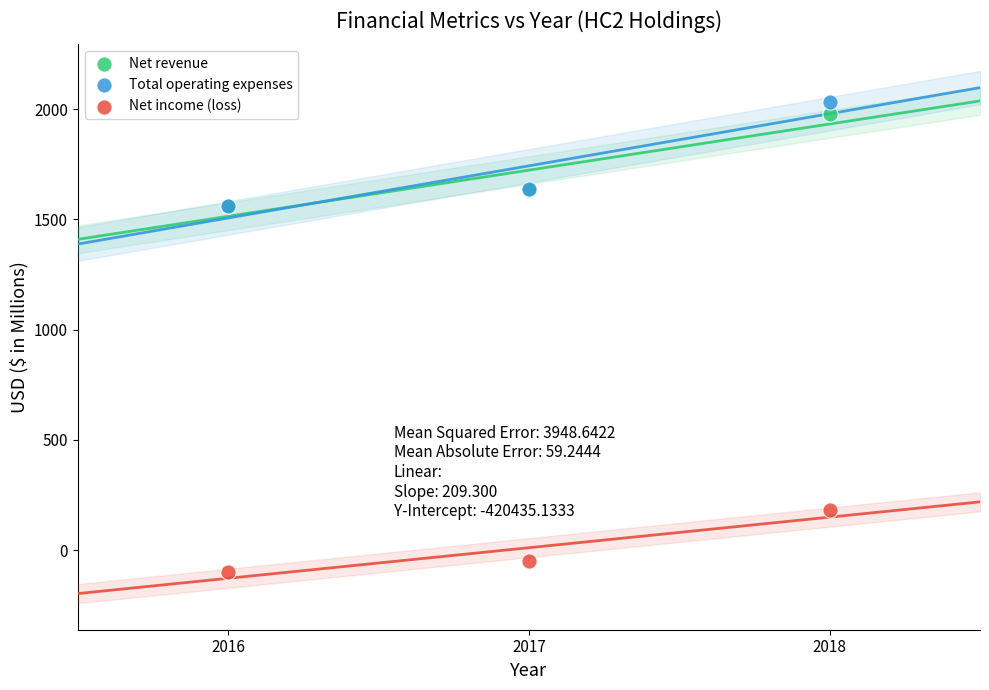

Which series reaches the maximum Y coordinate?

Total operating expenses